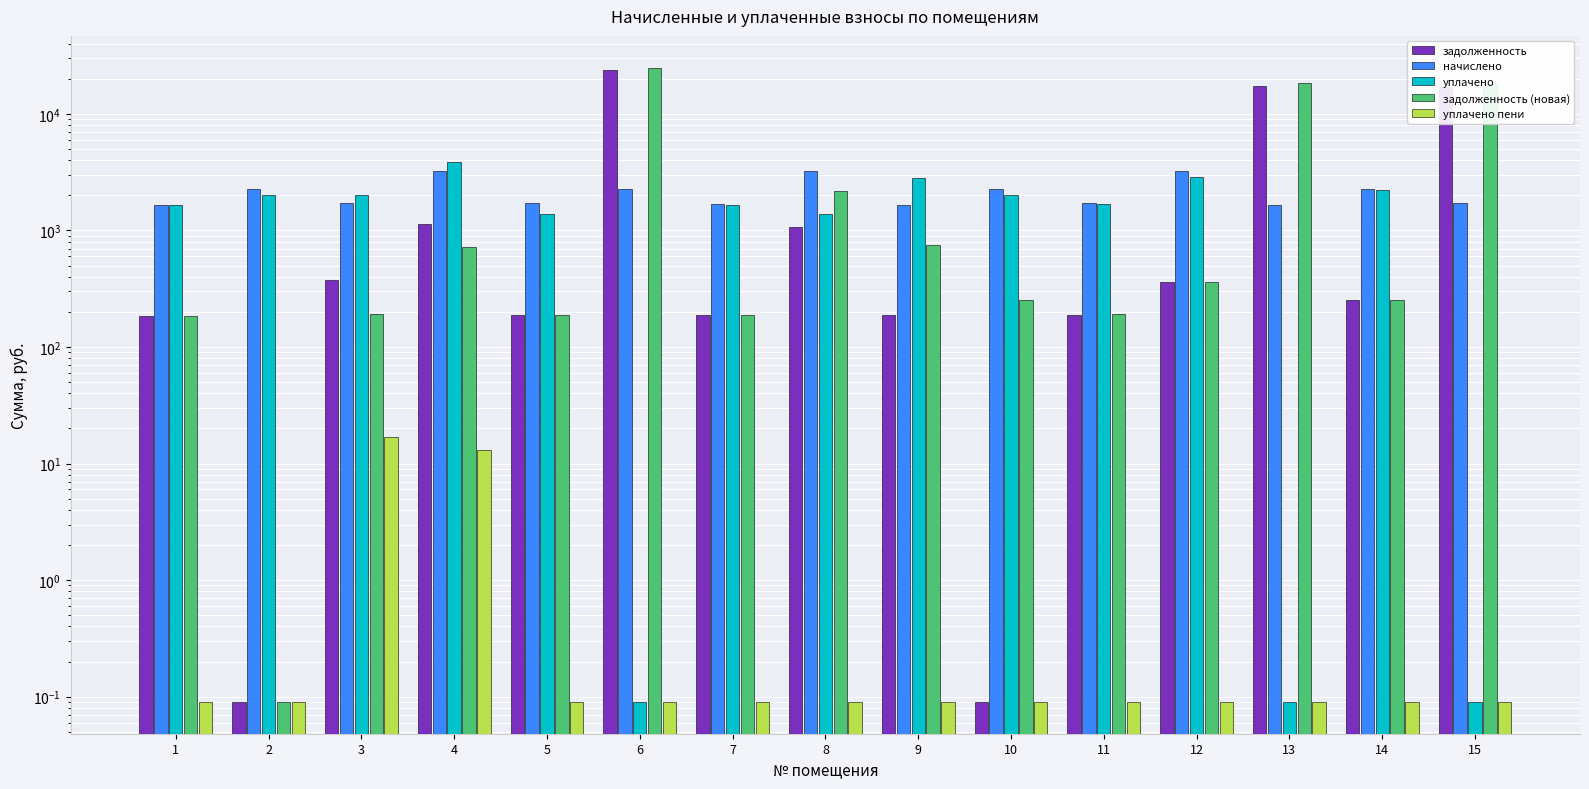

Reading left to right, what are all the values shown in this chart?

задолженность: 185.4	0.1	379.1	1131.3	189.4	23722.7	187.2	1072.1	188.8	0.1	189.8	359.4	17422.2	251.1	17129.8
начислено: 1668.4	2249.6	1706.1	3267.4	1705.0	2262.1	1684.5	3212.6	1666.3	2257.7	1708.3	3234.6	1663.0	2258.8	1711.4
уплачено: 1646.9	1999.7	2020.6	3831.2	1387.6	0.1	1663.2	1387.2	2842.2	2006.9	1686.8	2875.2	0.1	2230.0	0.1
задолженность (новая): 185.4	0.1	192.1	726.1	189.4	24959.8	187.2	2166.2	746.1	250.9	190.6	359.4	18330.9	251.0	18054.1
уплачено пени: 0.1	0.1	17.1	13.0	0.1	0.1	0.1	0.1	0.1	0.1	0.1	0.1	0.1	0.1	0.1